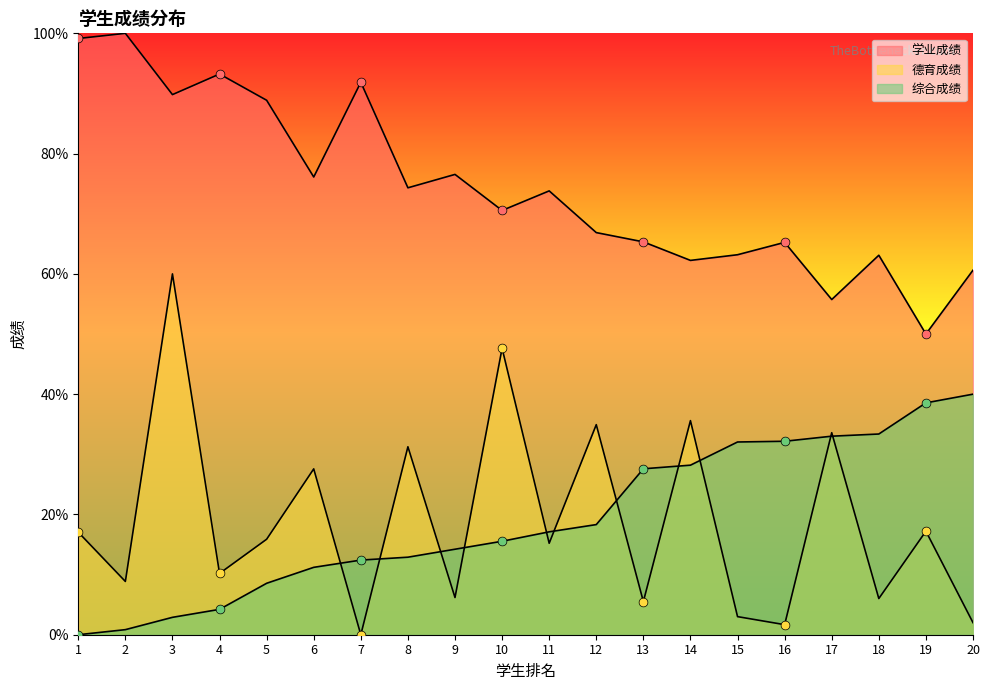

What is the total value across all series at 11?

106.1